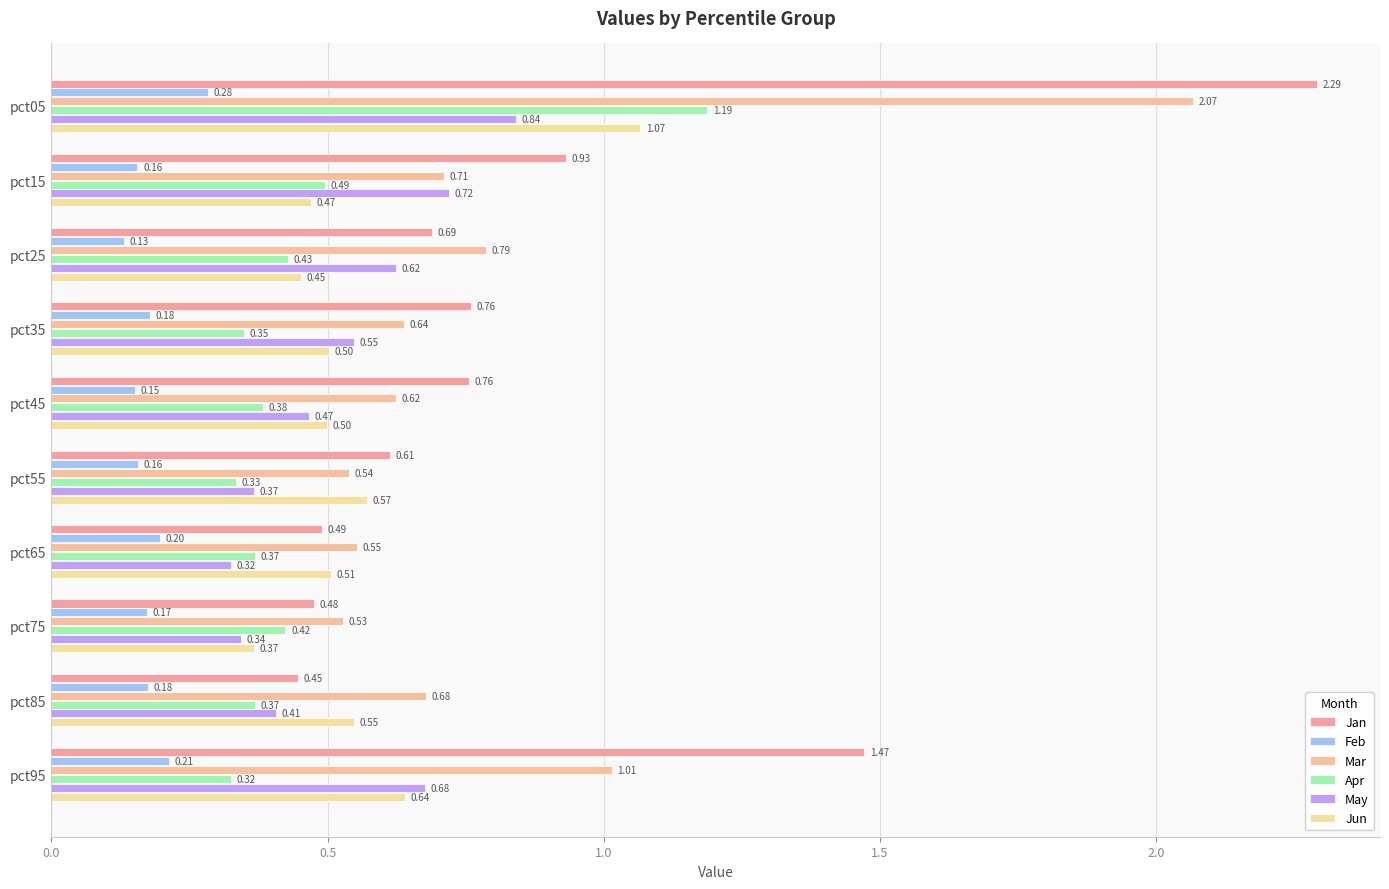

What is the greatest value displayed?

2.3